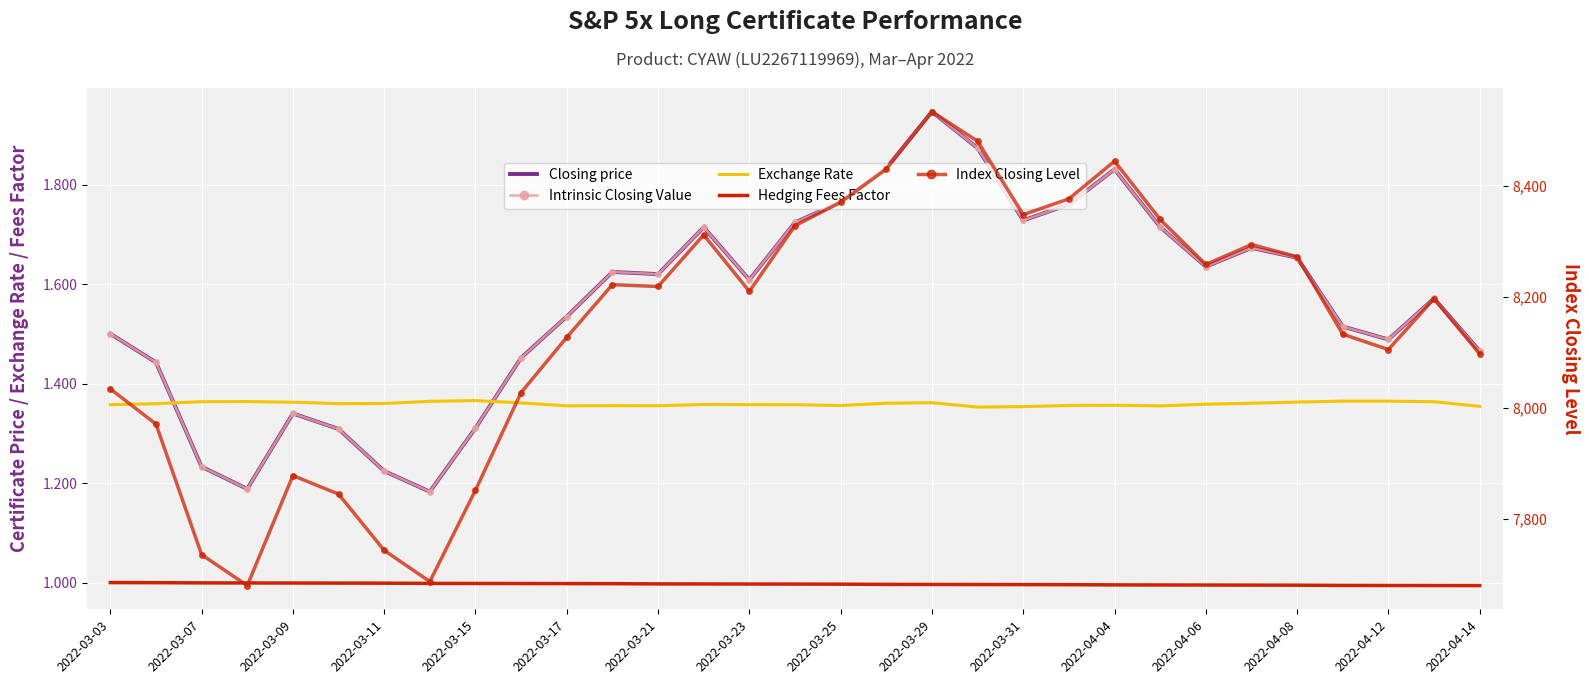

True or false: Closing price and Index Closing Level cross at least once.

False